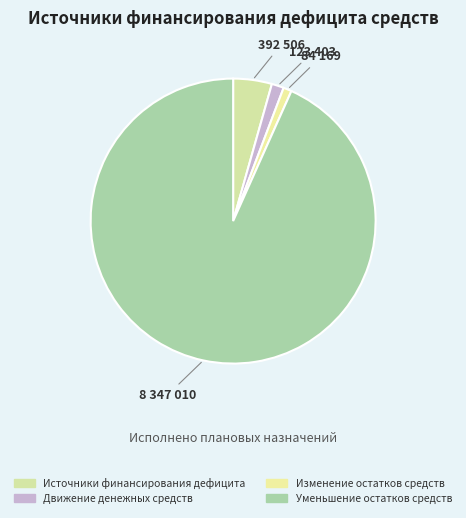

Is it true that Изменение остатков средств is 1% of the pie?

True